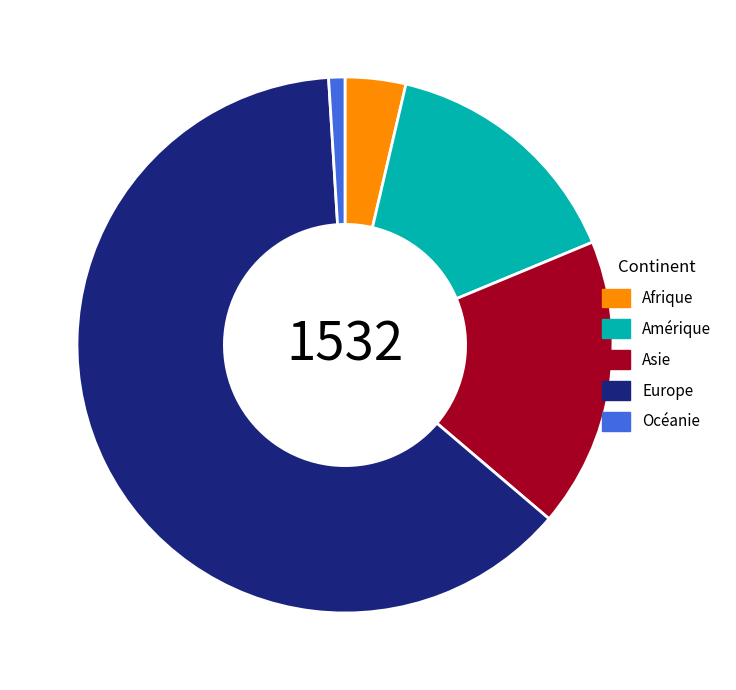

Which slice is the largest?

Europe